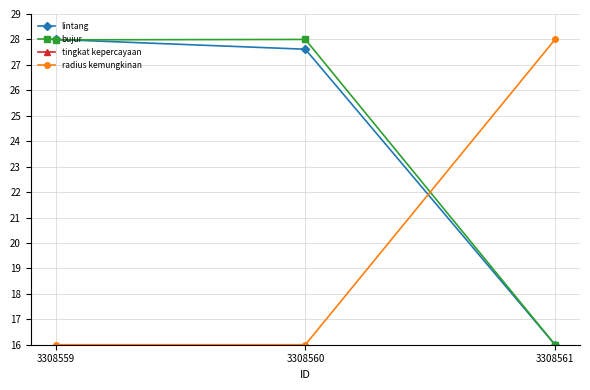

Reading right to left, extract all data points from this chart.

lintang: 3308561=16.0	3308560=27.6	3308559=28.0
bujur: 3308561=16.0	3308560=28.0	3308559=28.0
tingkat kepercayaan: 3308561=0.5	3308560=0.5	3308559=0.5
radius kemungkinan: 3308561=28.0	3308560=16.0	3308559=16.0